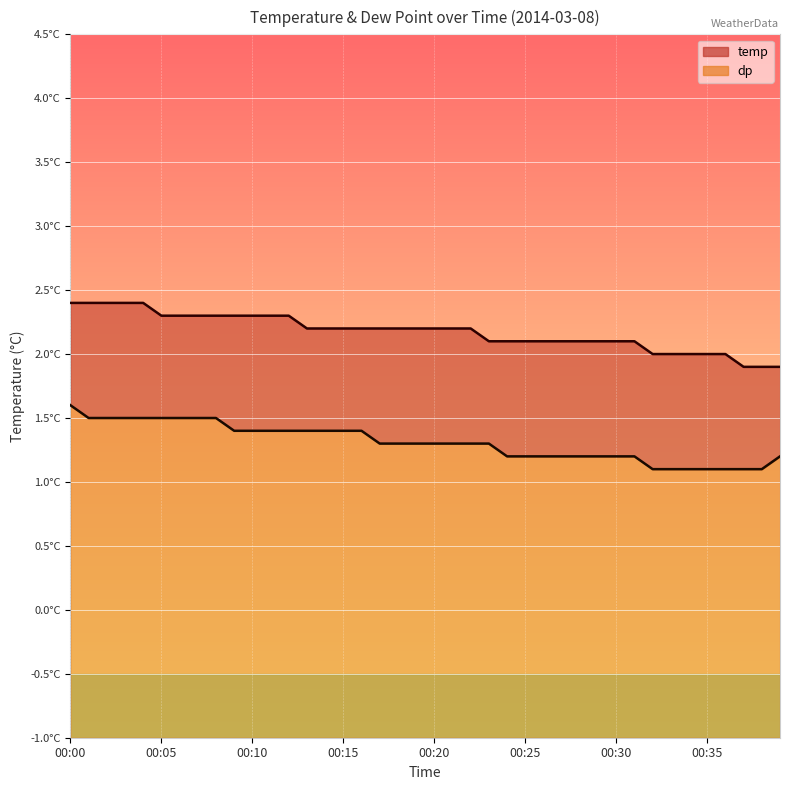

How many series are shown in this chart?

2